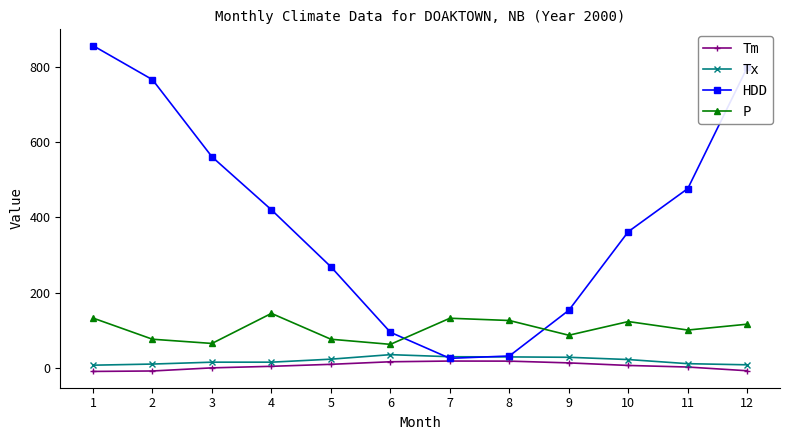

What is the maximum value for HDD?

856.5